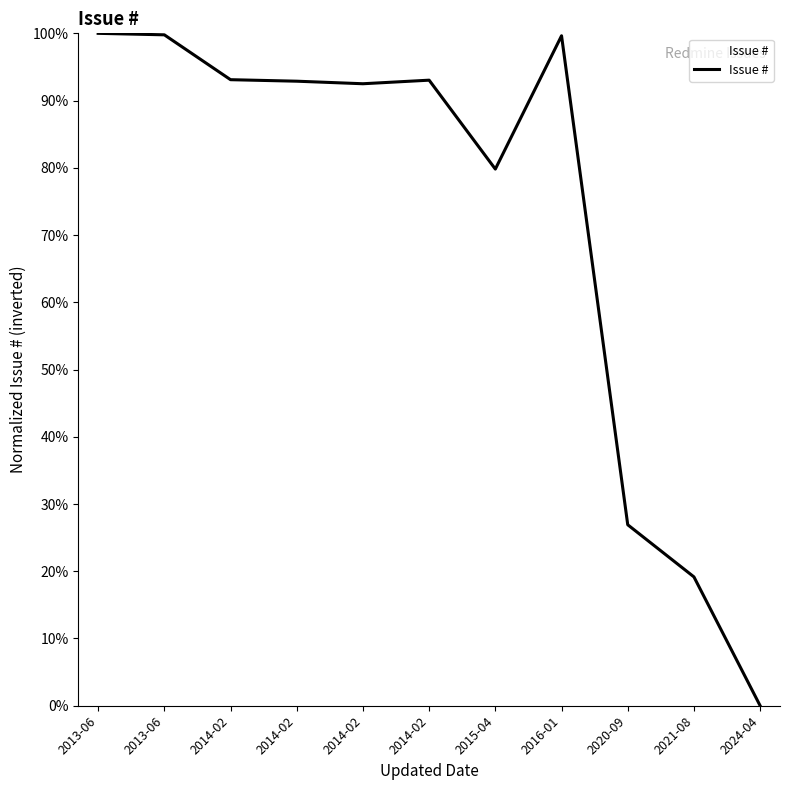

What is the label of the 5th point from the left?

2014-02